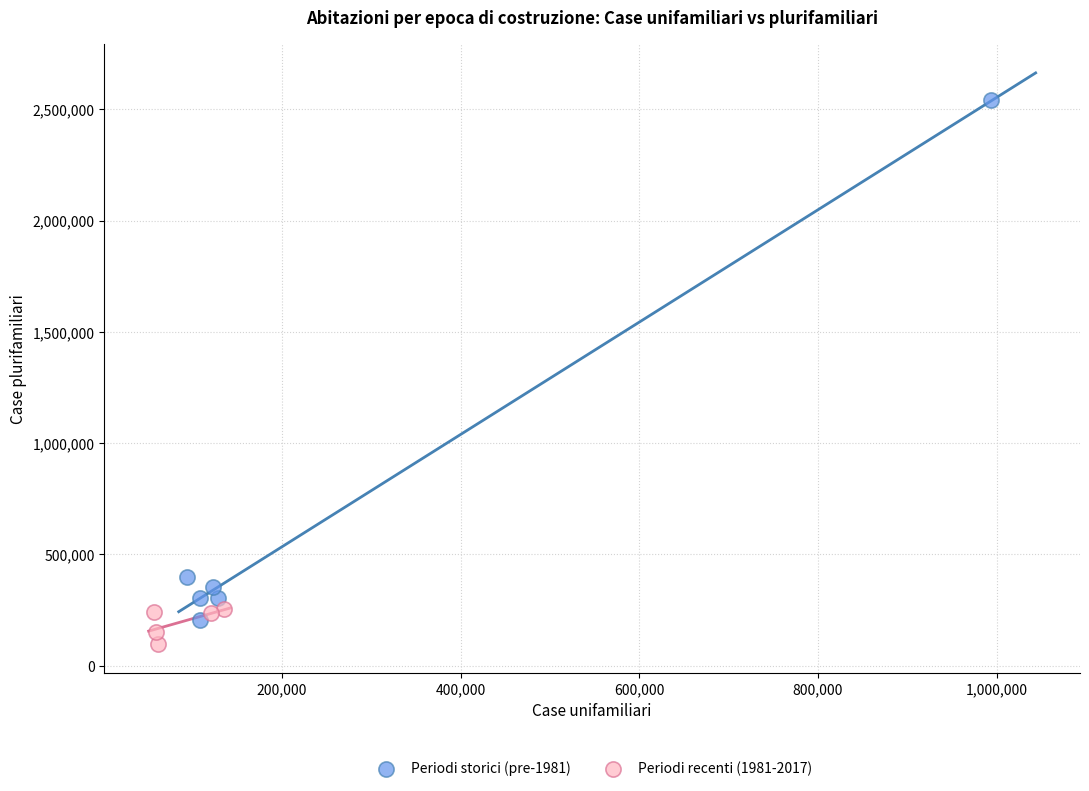

What are all the series names shown in the legend?

Periodi storici (pre-1981), Periodi recenti (1981-2017)